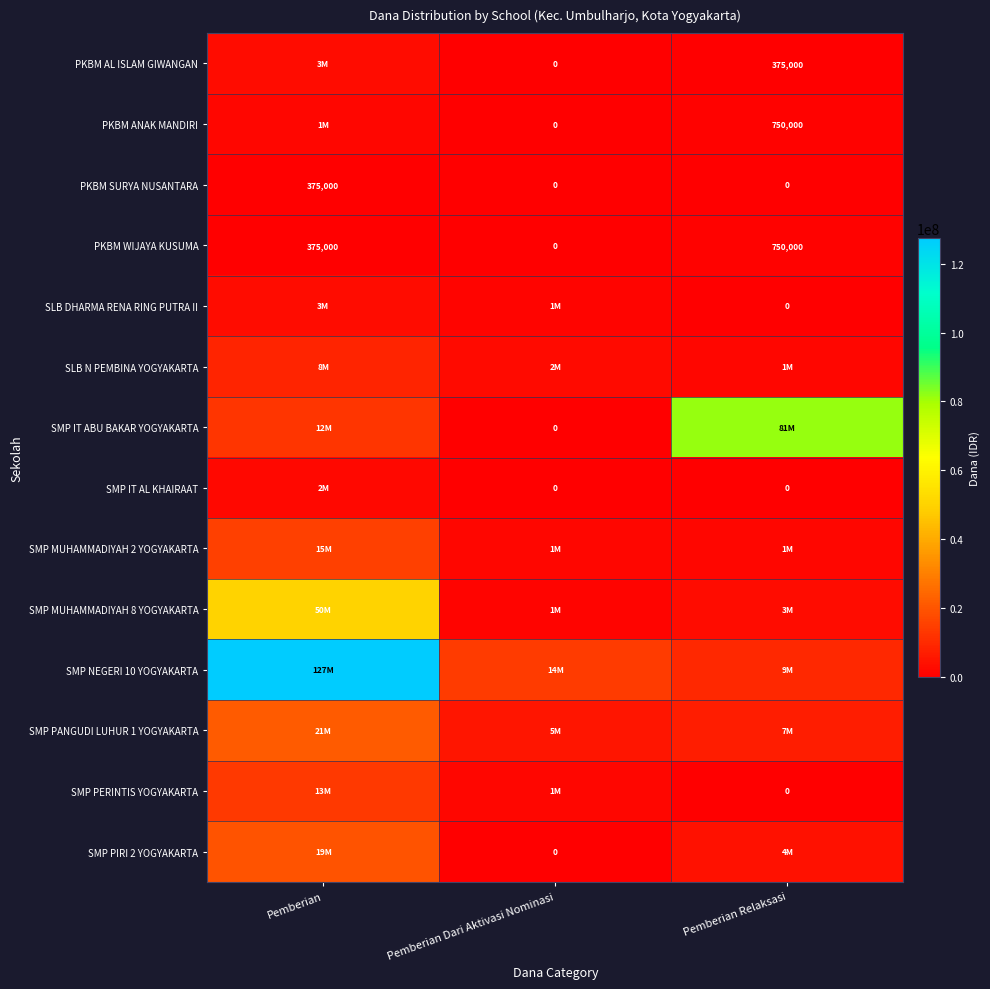

What is the highest value of the PKBM WIJAYA KUSUMA series?

750000